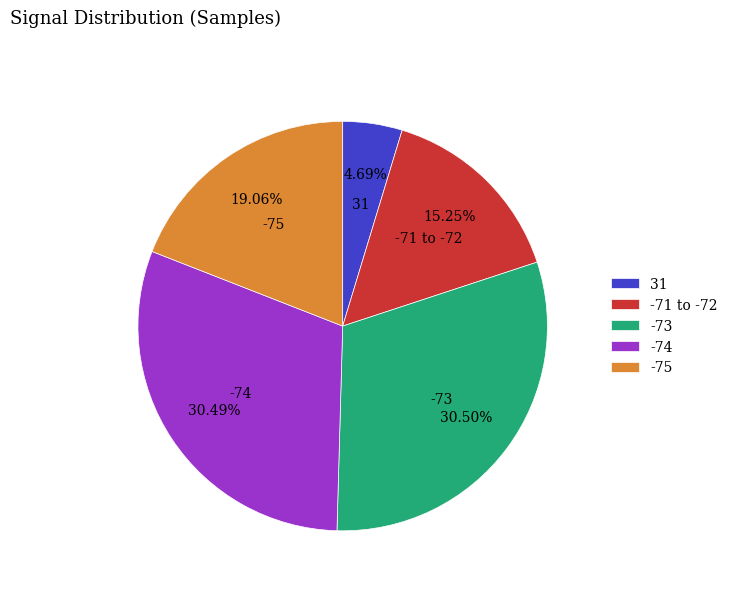

Is there a majority slice in this chart?

No